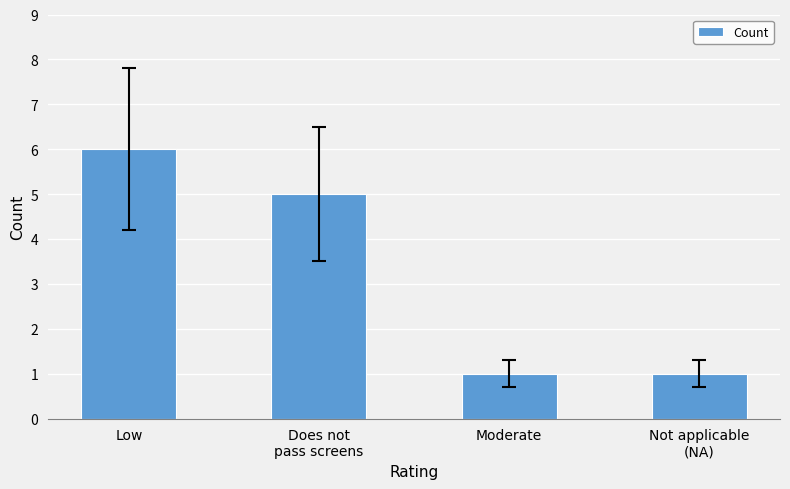

What is the value of the 2nd bar from the left?

5